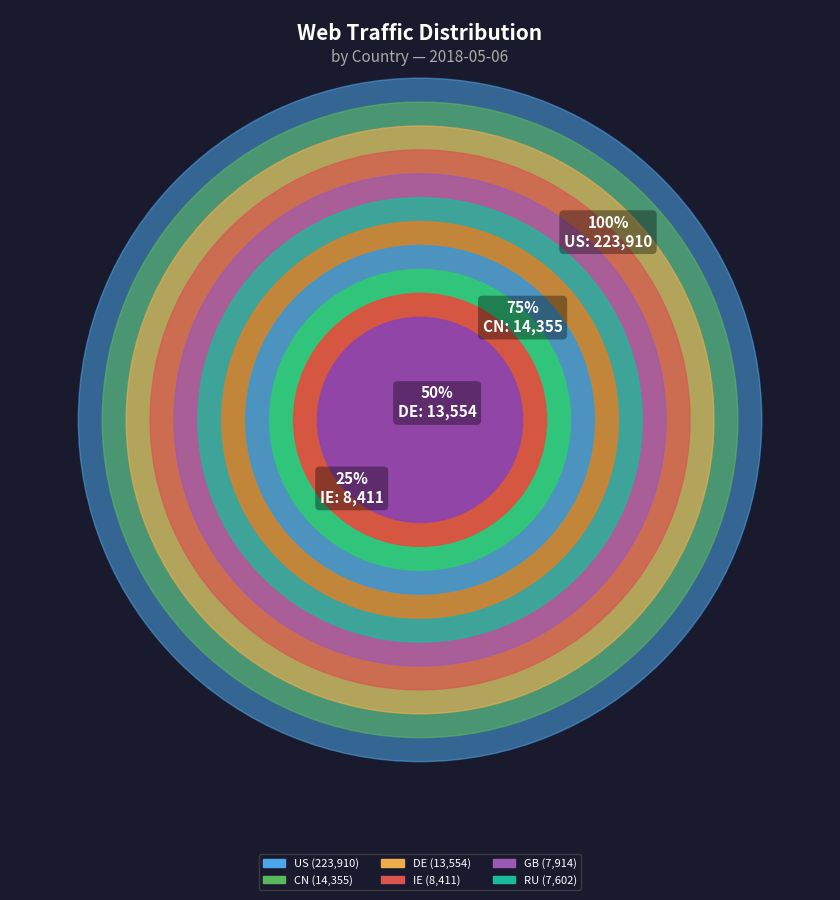

Is the sum of NL and RU greater than half?

No